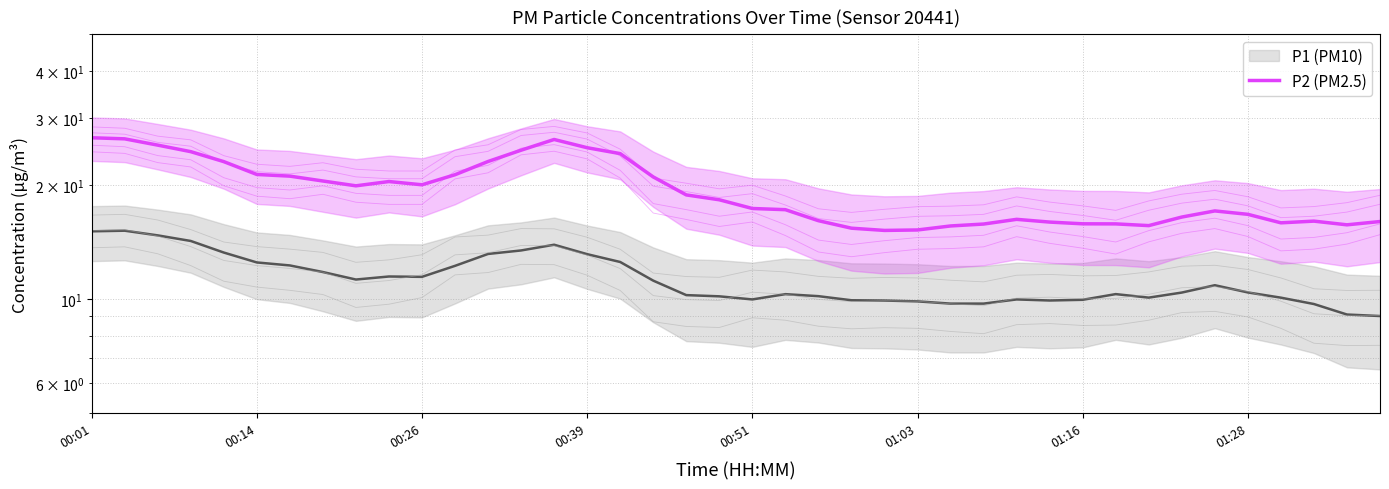

The value at 00:39 is 24.5. True or false?

True